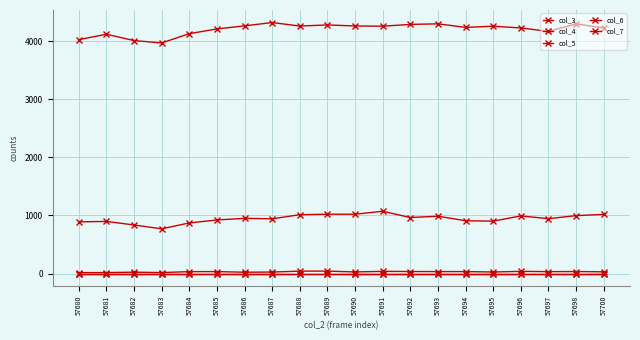

Is the value of col_5 at 57694 greater than the value of col_7 at 57694?

No